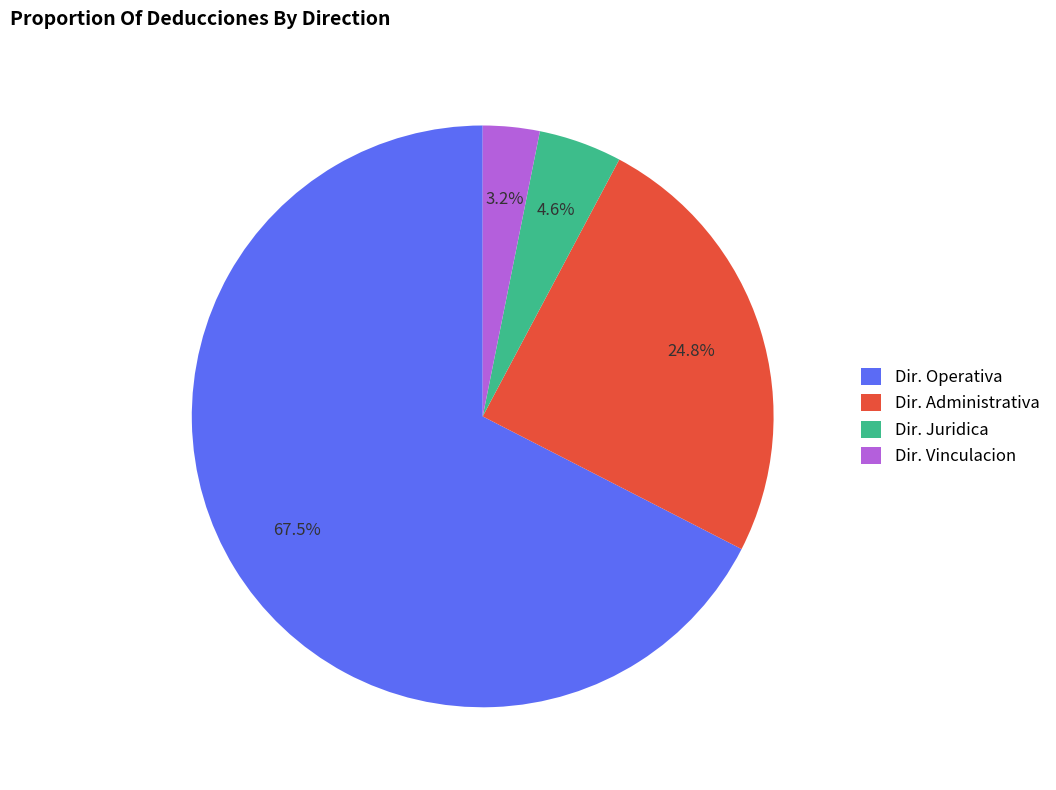

What is the smallest slice in the pie chart?

Dir. Vinculacion